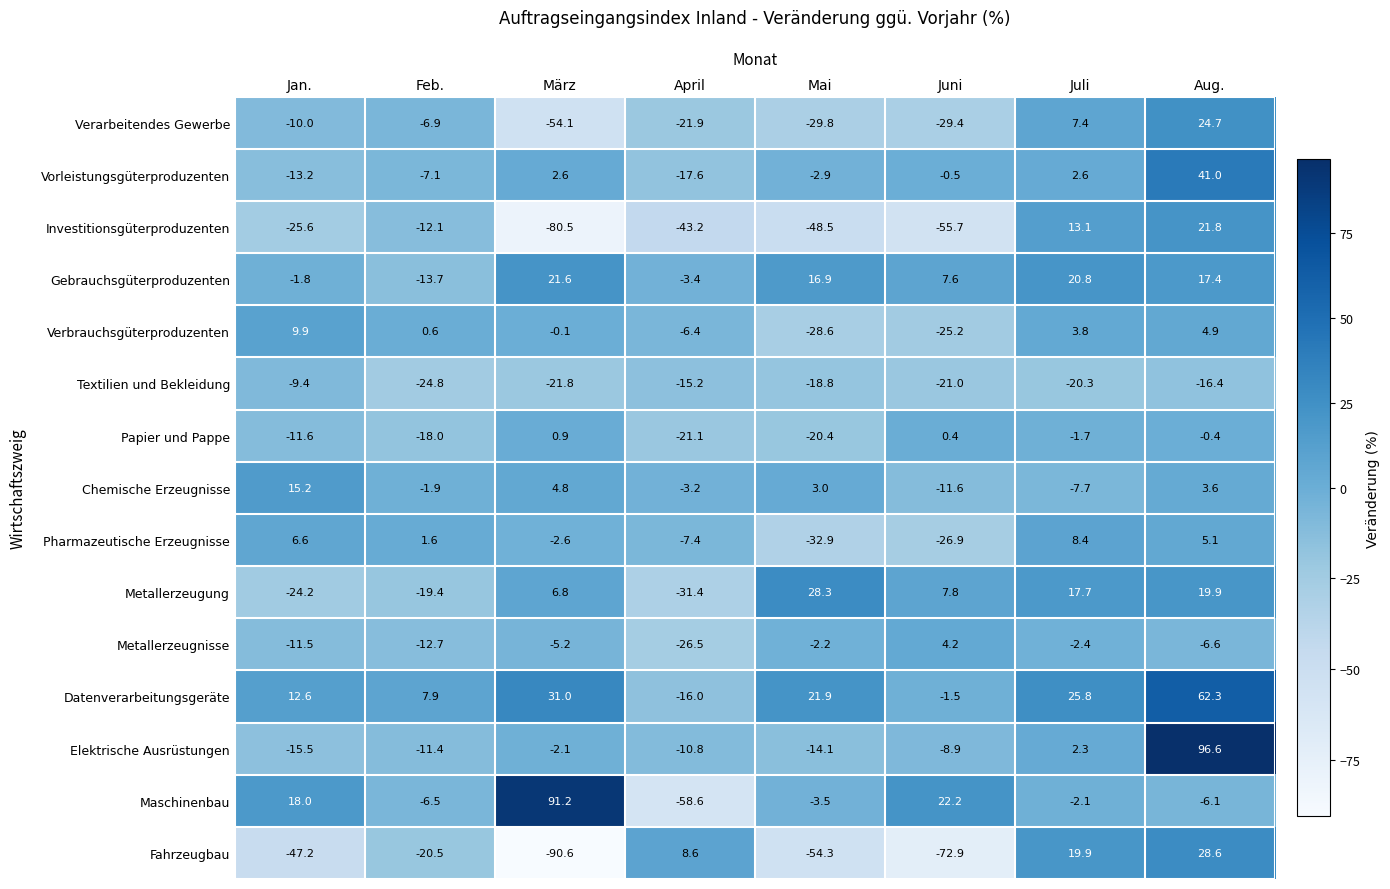

True or false: Pharmazeutische Erzeugnisse has a value of -2.6 at März.

True